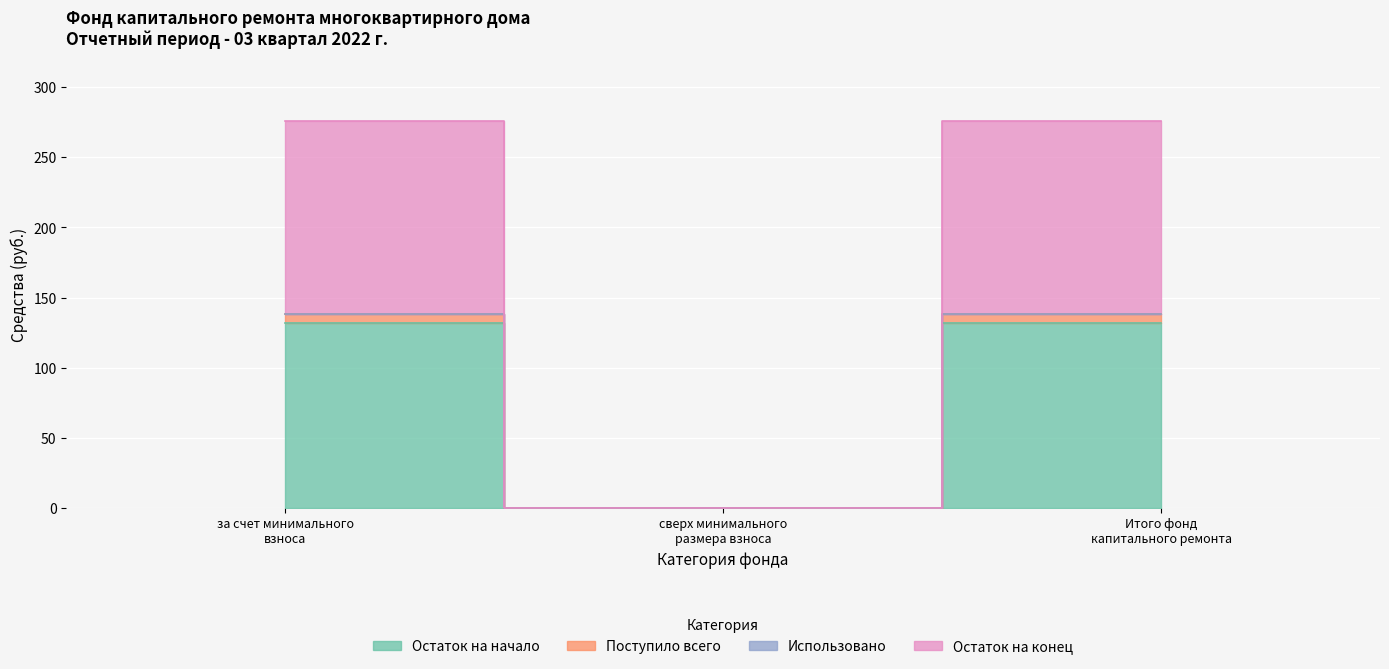

How many data points in Поступило всего are above 132?

2